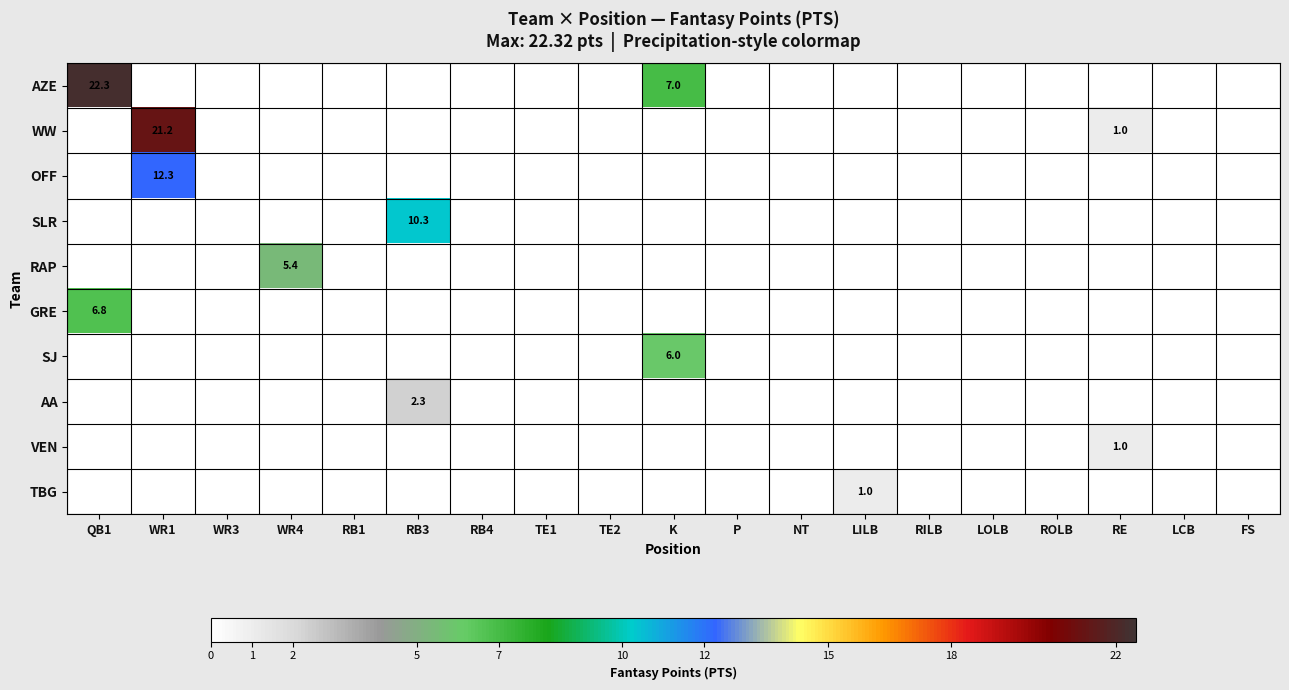

Is it true that WW equals 0.2 at RE?

False